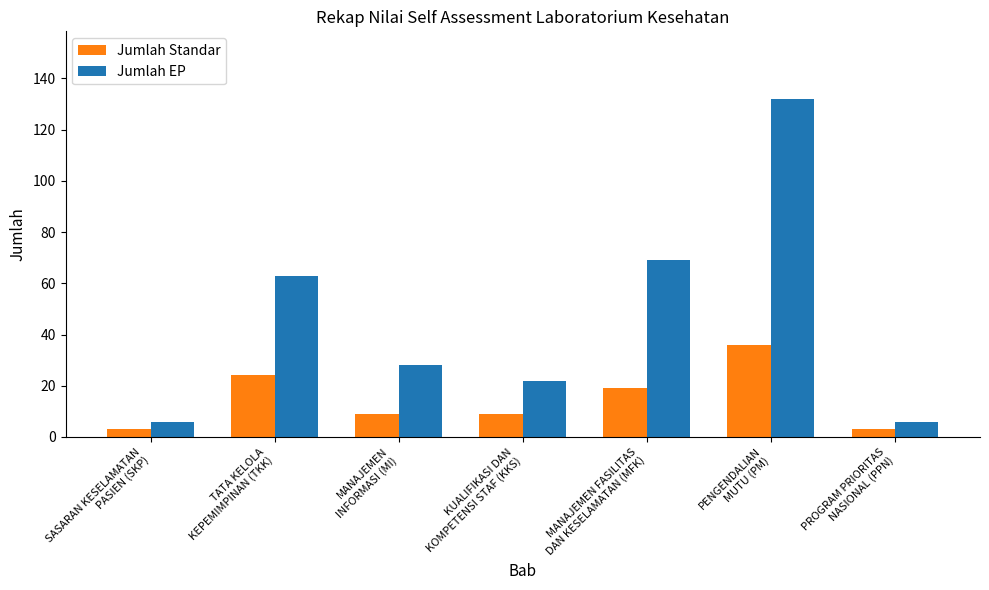

How many data points in Jumlah EP are less than 28?

3